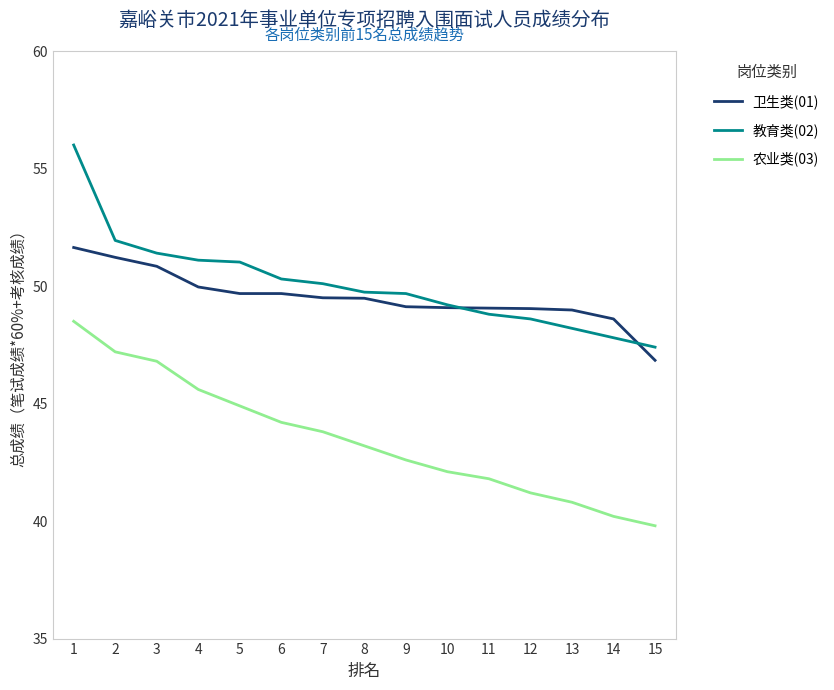

At which category is the sum across all series the highest?

1